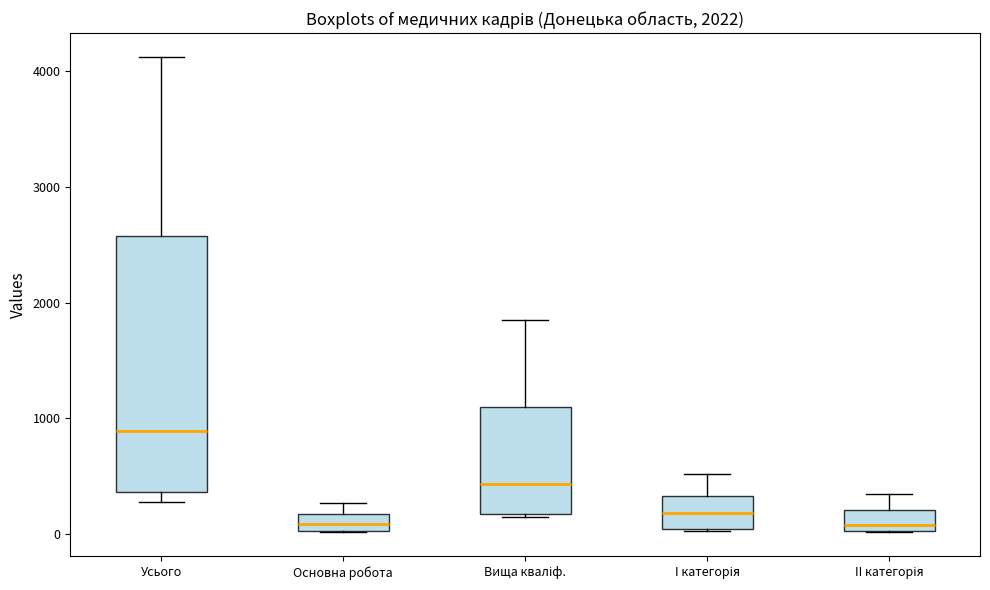

Which box has the highest median line?

Усього